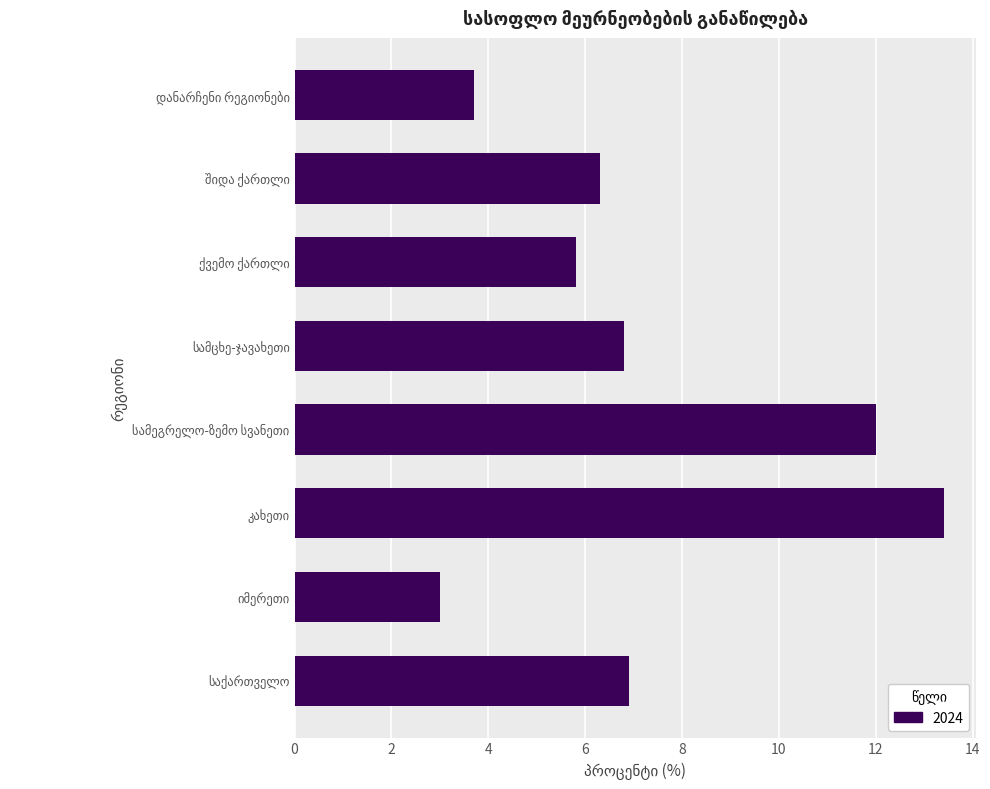

Does the chart contain any negative values?

No